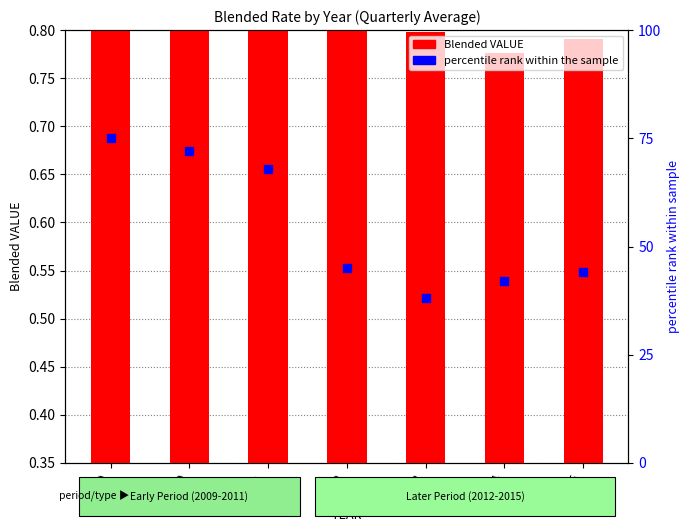

Which series reaches the minimum Y coordinate?

Blended VALUE